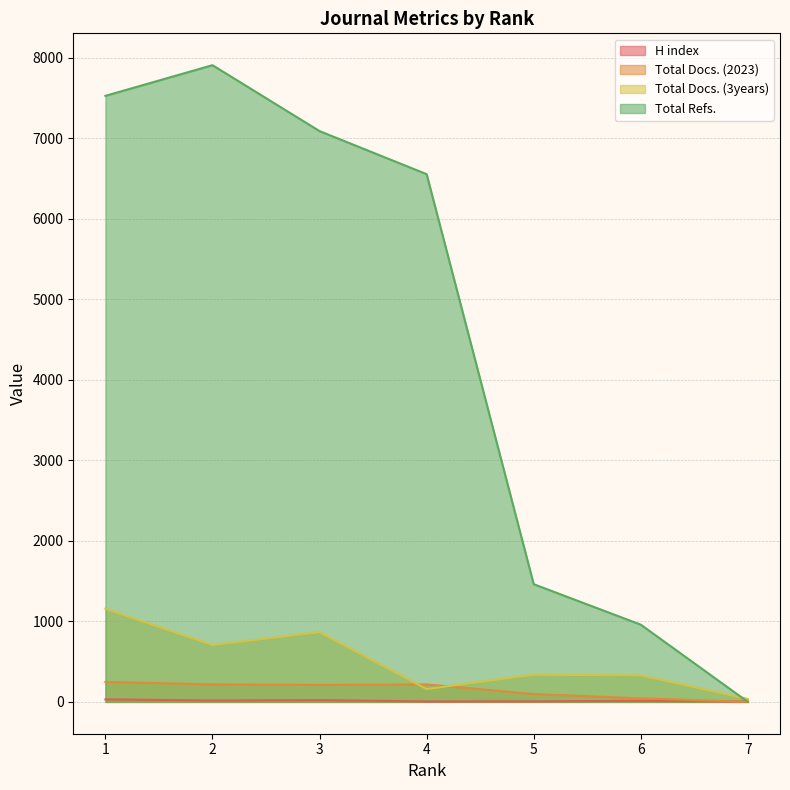

Is it true that H index equals 4 at 7?

True